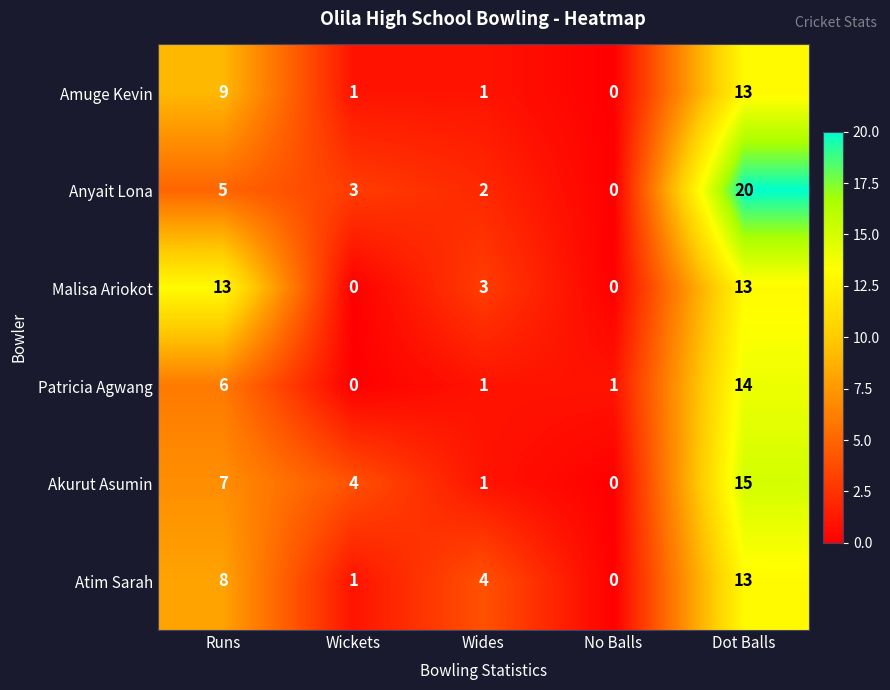

Rank the categories by Atim Sarah value from lowest to highest.

No Balls, Wickets, Wides, Runs, Dot Balls